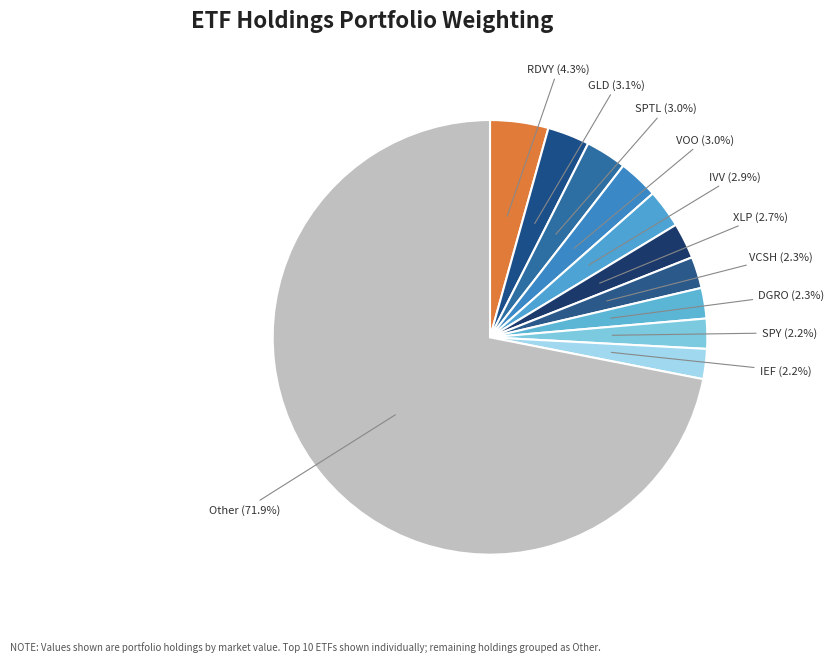

How many segments does this pie chart have?

11